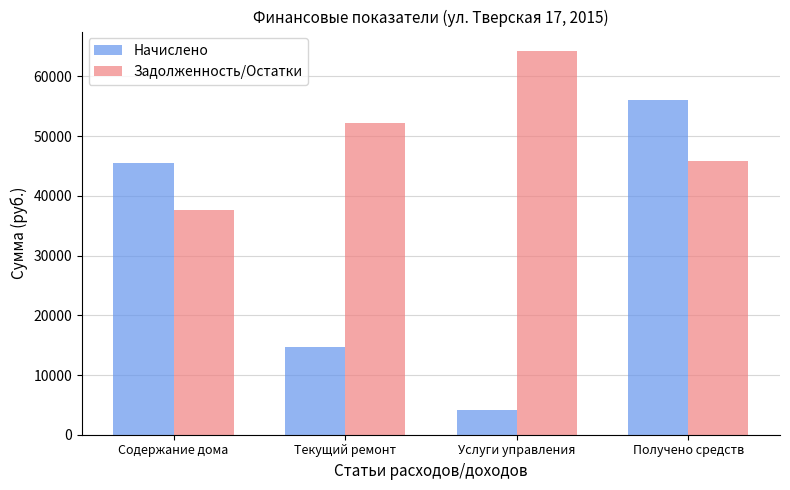

Is it true that Начислено equals 67090.0 at Содержание дома?

False